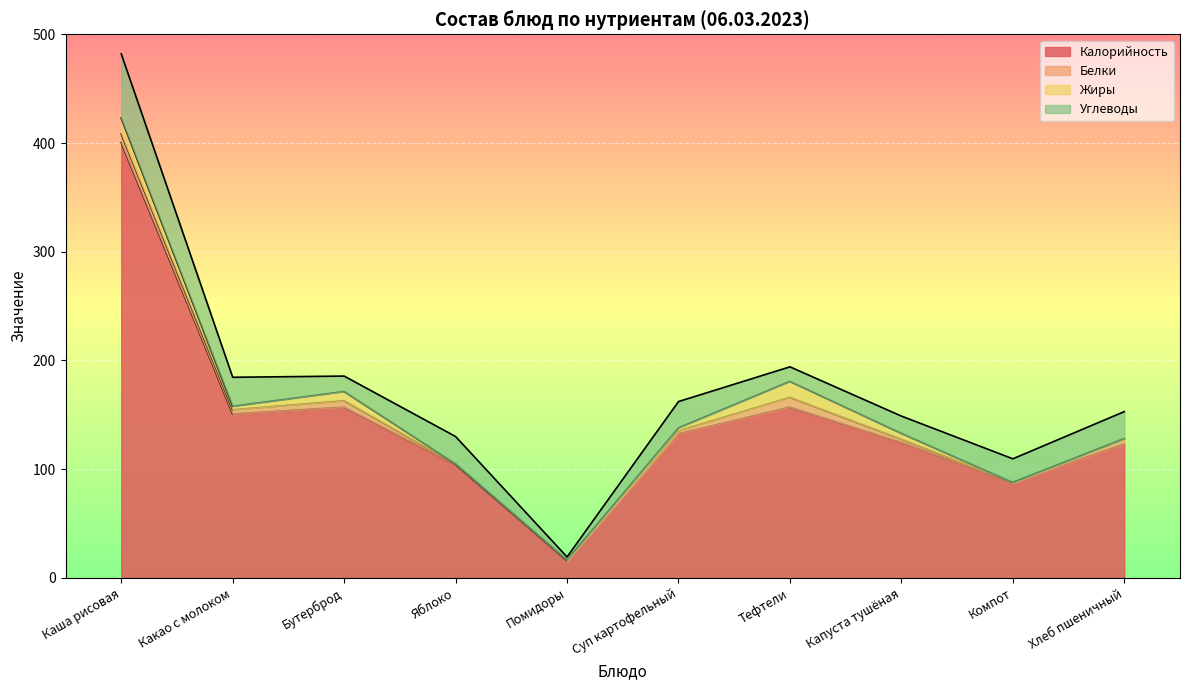

What is the value of the Жиры point at the 10th from the left?

0.7